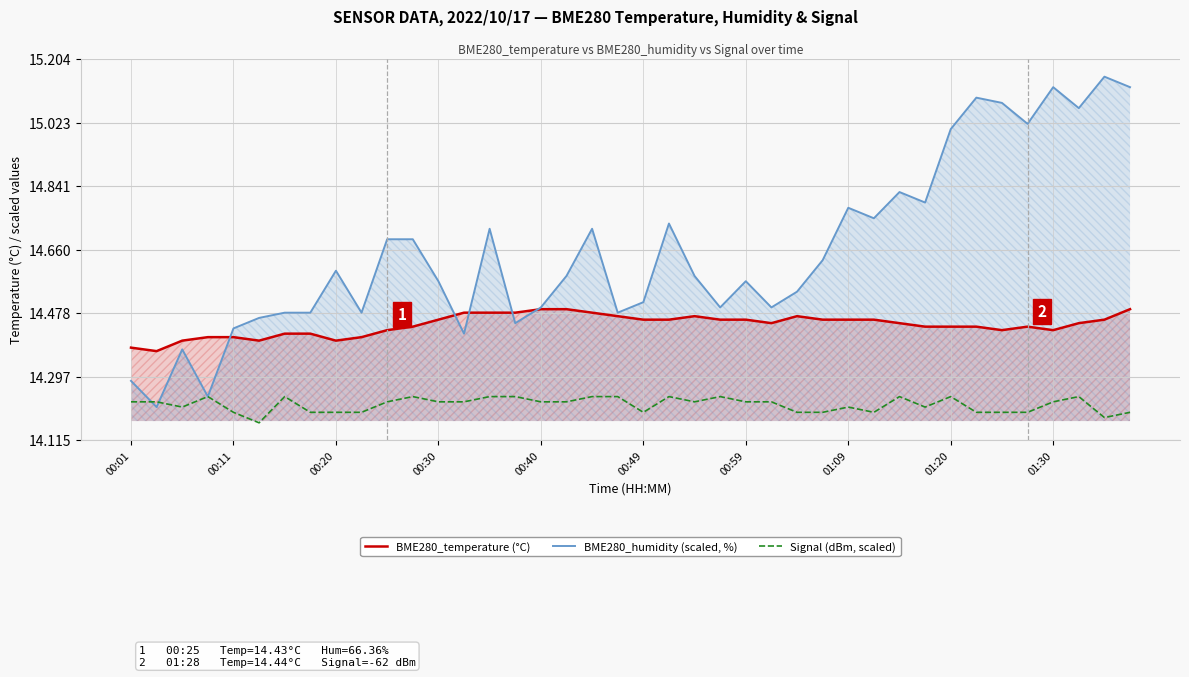

The Signal (dBm, scaled) series shows 14.2 at 27. True or false?

True